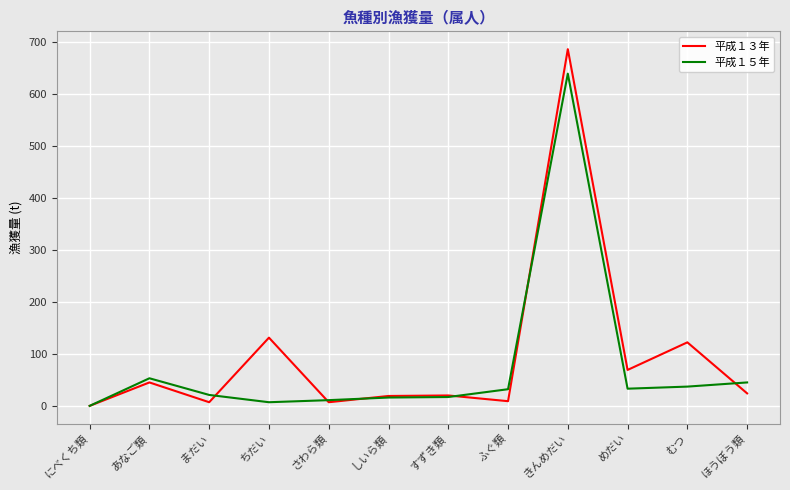

The value of 平成１３年 at めだい is 35. True or false?

False